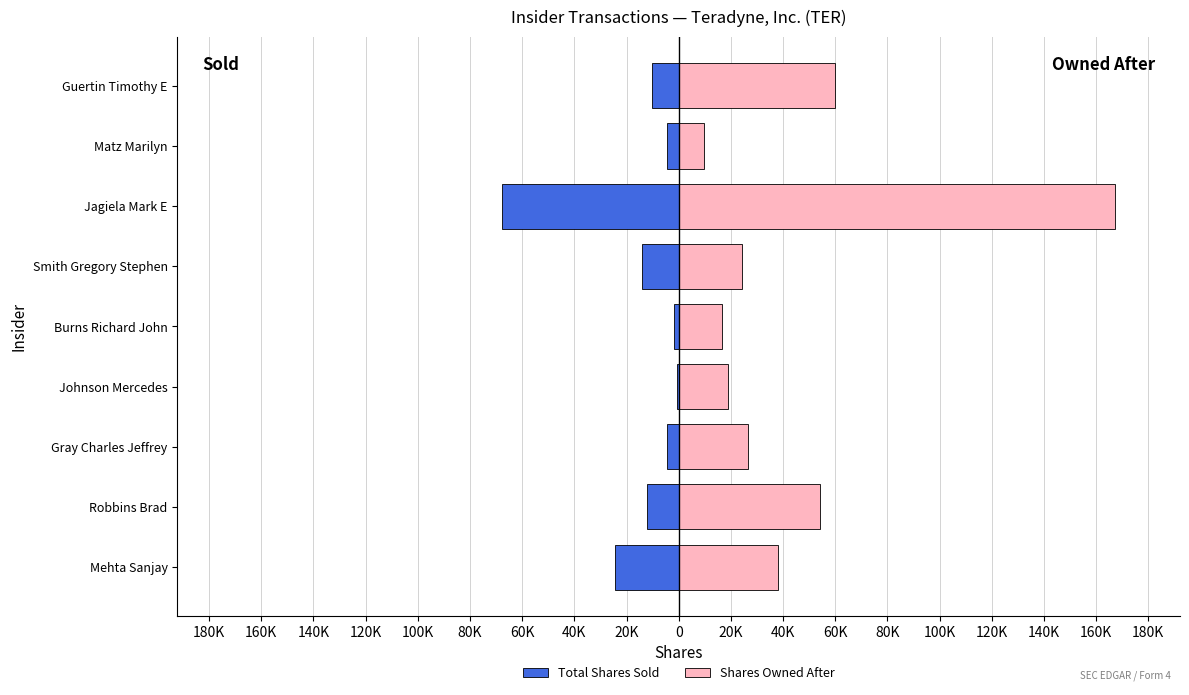

How many groups of bars are there?

9